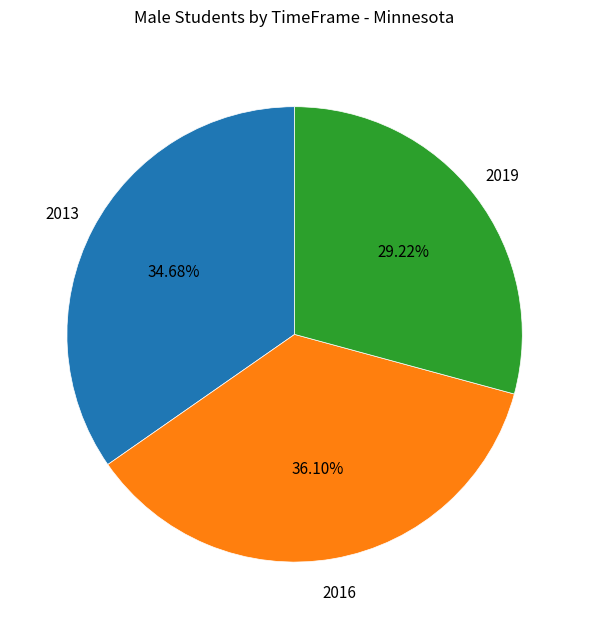

Combined, what portion of the pie is 2013 and 2019?

63.9%